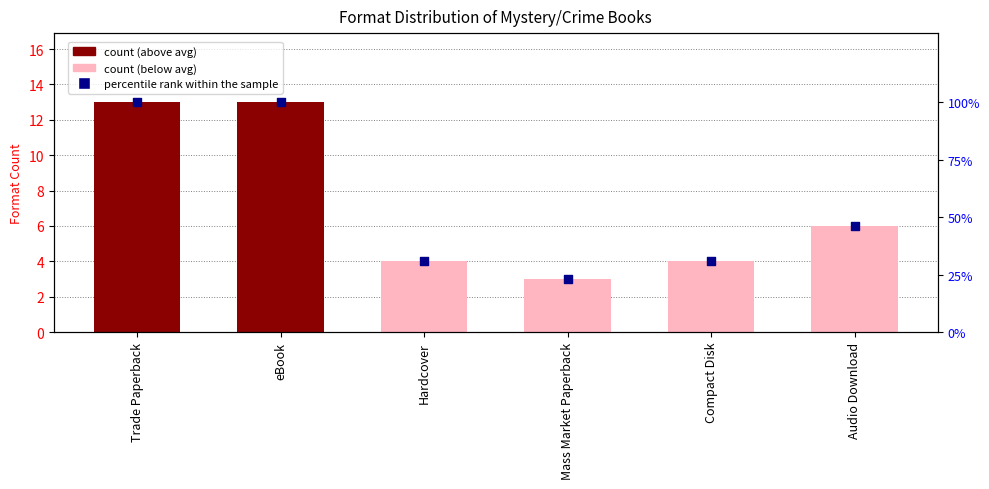

At how many categories does at least one series exceed 77?

2